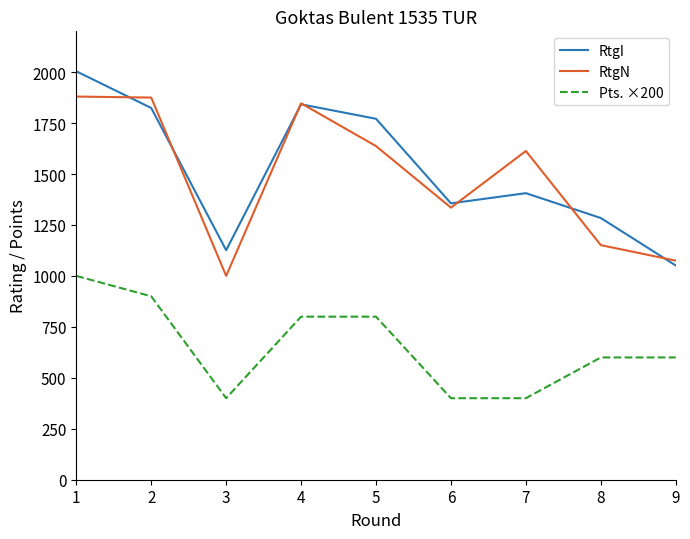

Rank the series by their maximum value, from lowest to highest.

Pts. ×200, RtgN, RtgI